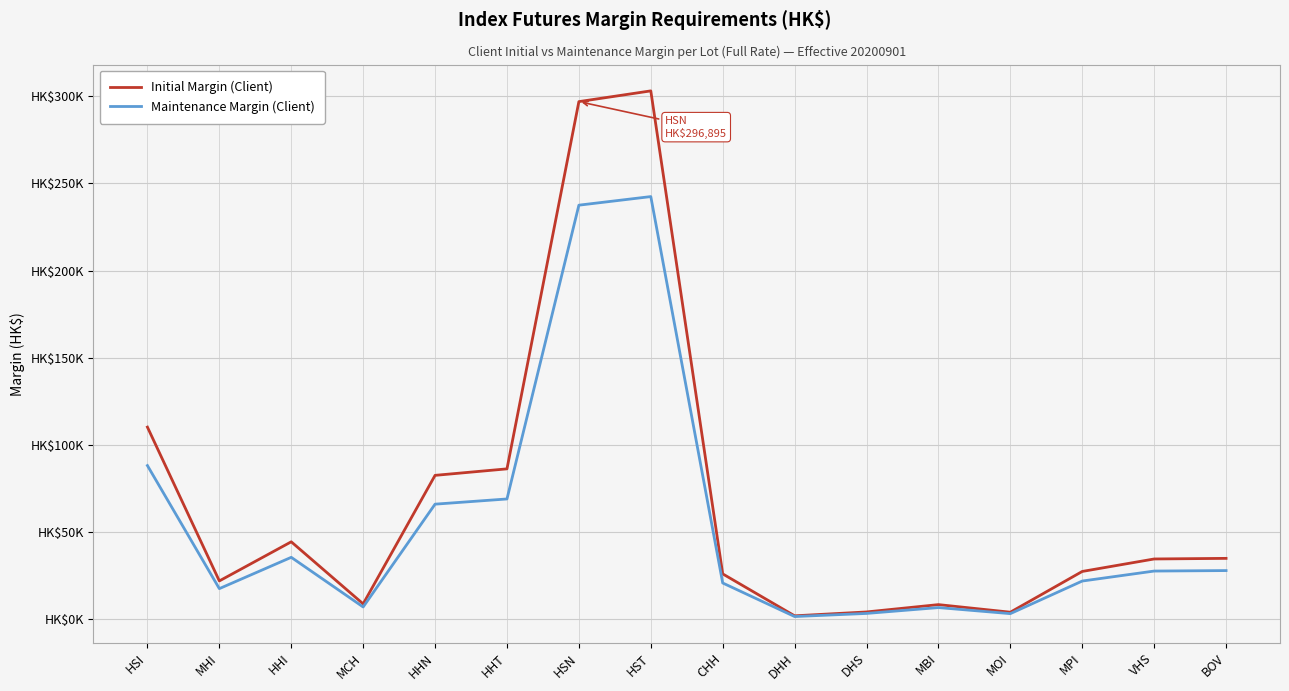

Where is the first local minimum for Maintenance Margin (Client)?

MHI